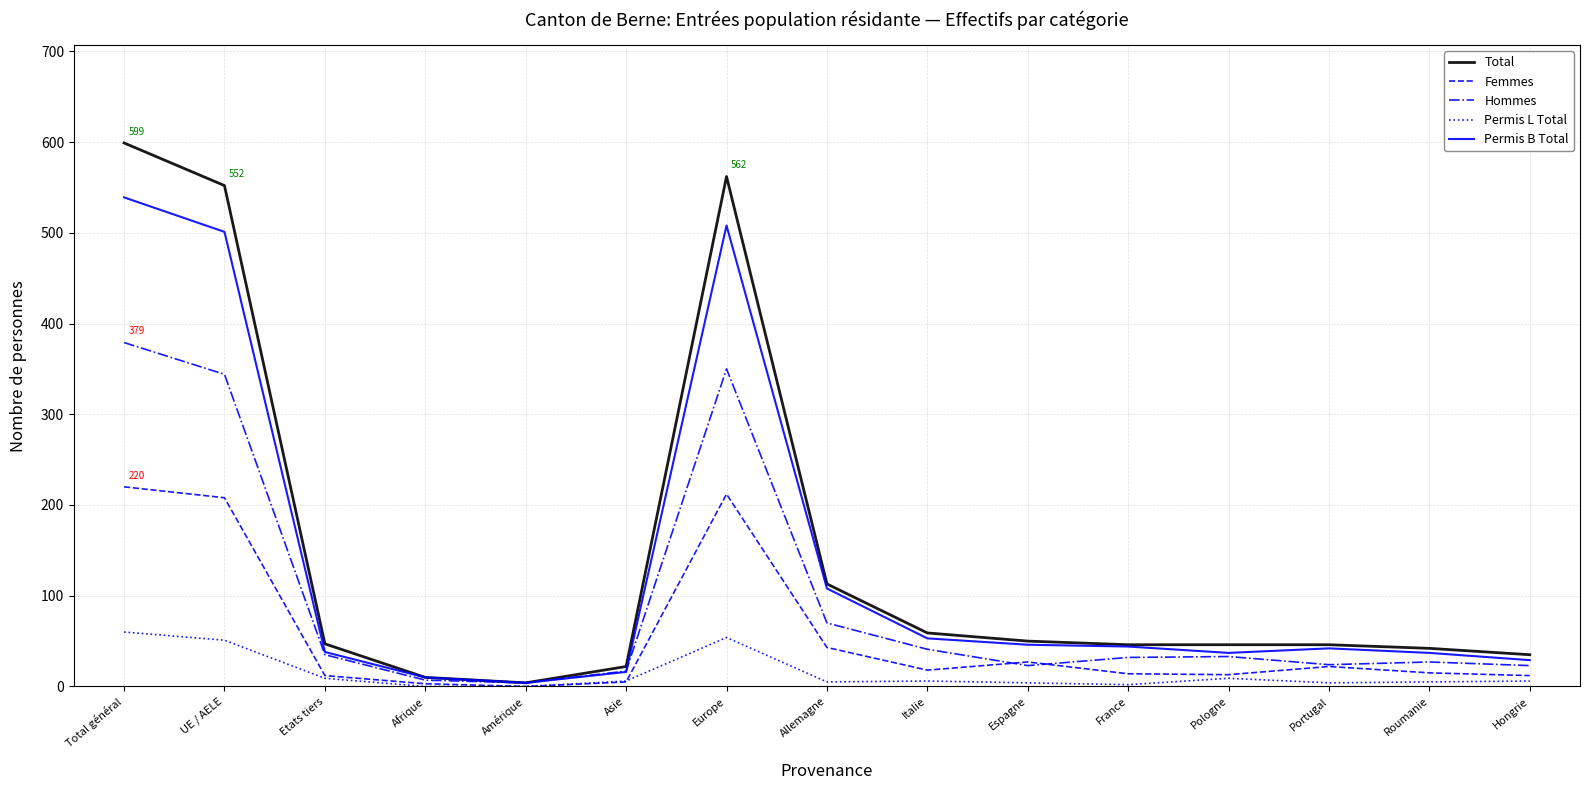

List the series in order of their peak value, lowest first.

Permis L Total, Femmes, Hommes, Permis B Total, Total